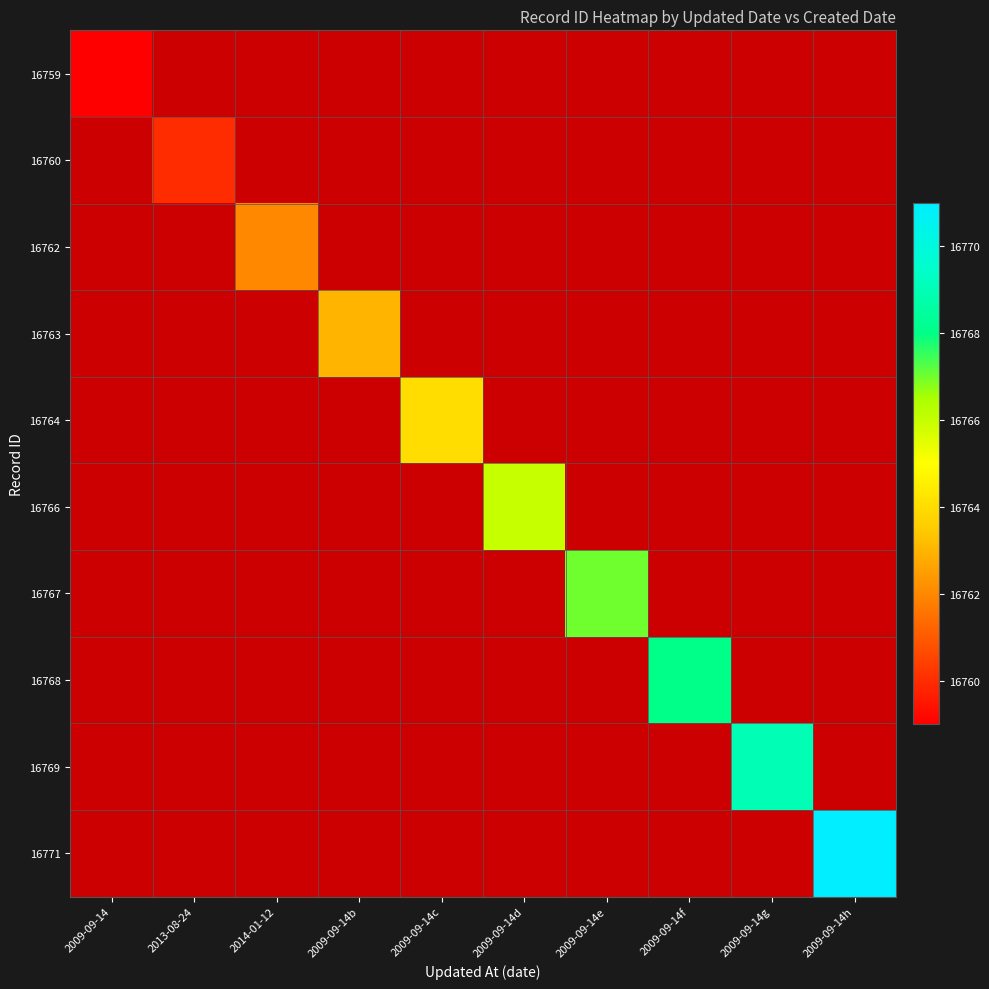

Between 2009-09-14f and 2013-08-24, which is larger?

2013-08-24